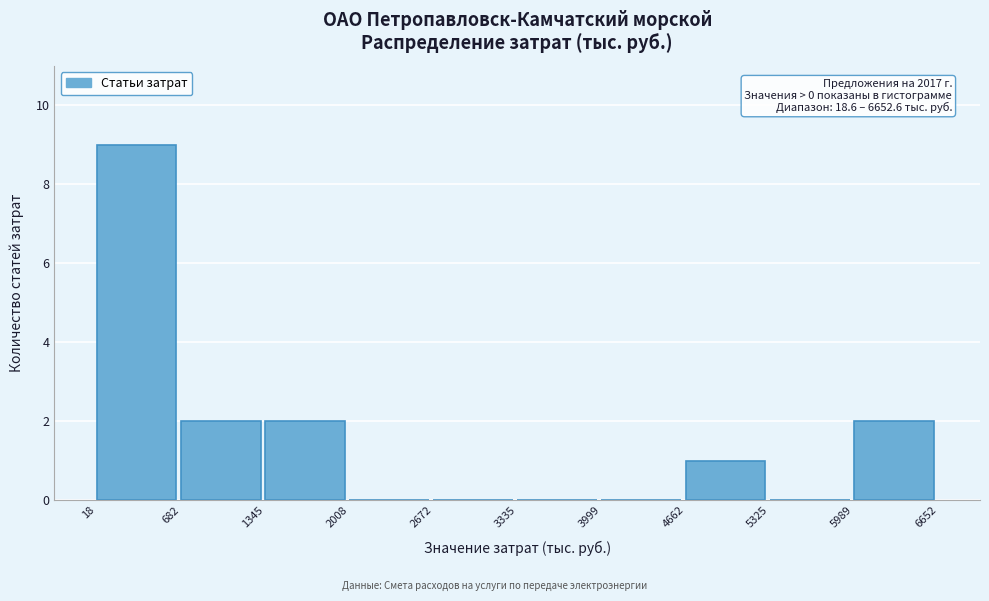

Which range on the x-axis has the tallest bar?

18 to 682